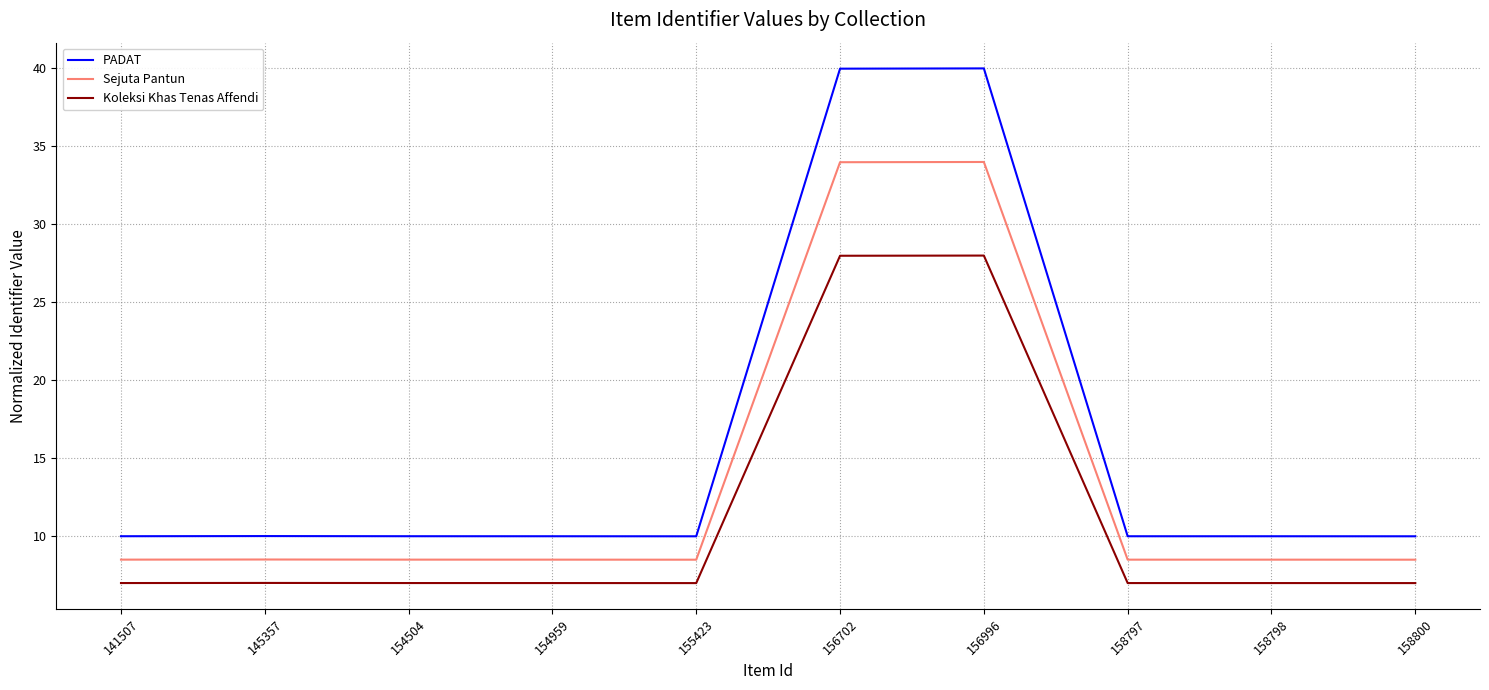

What is the maximum value for Koleksi Khas Tenas Affendi?

28.0